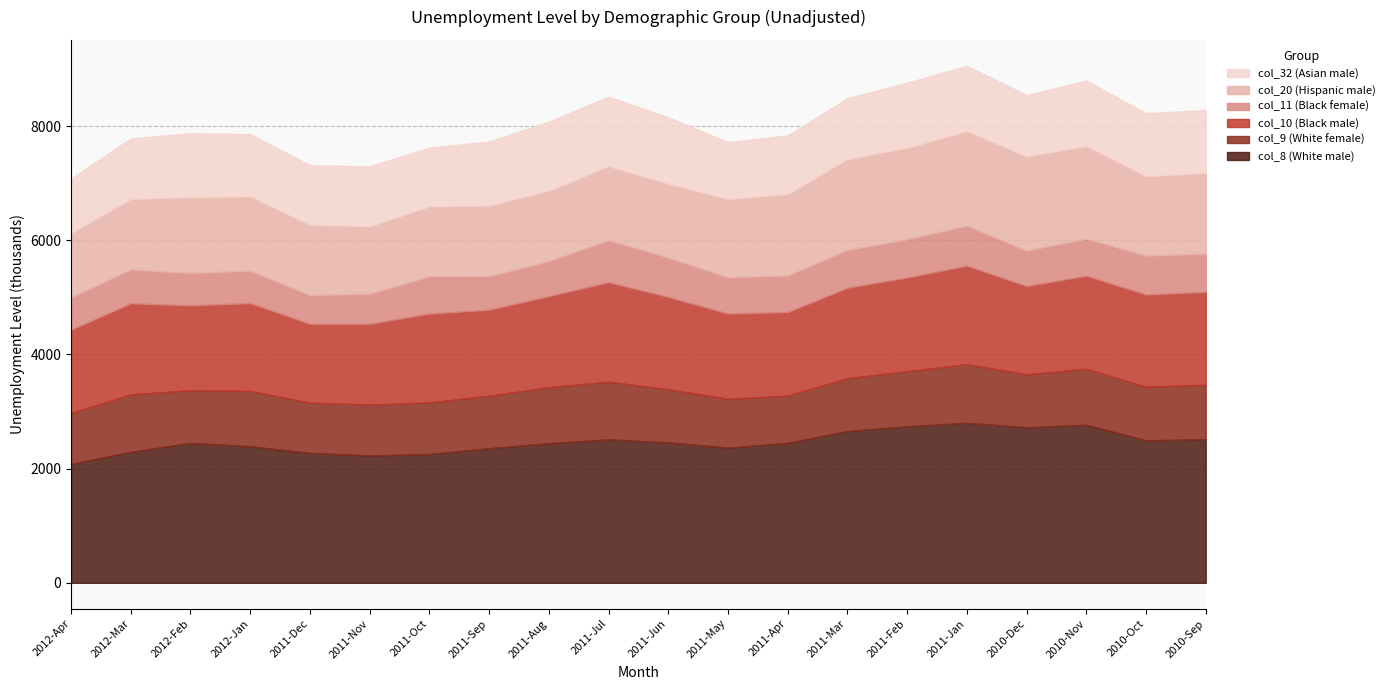

What is the highest value of the col_20 (Hispanic male) series?

1659